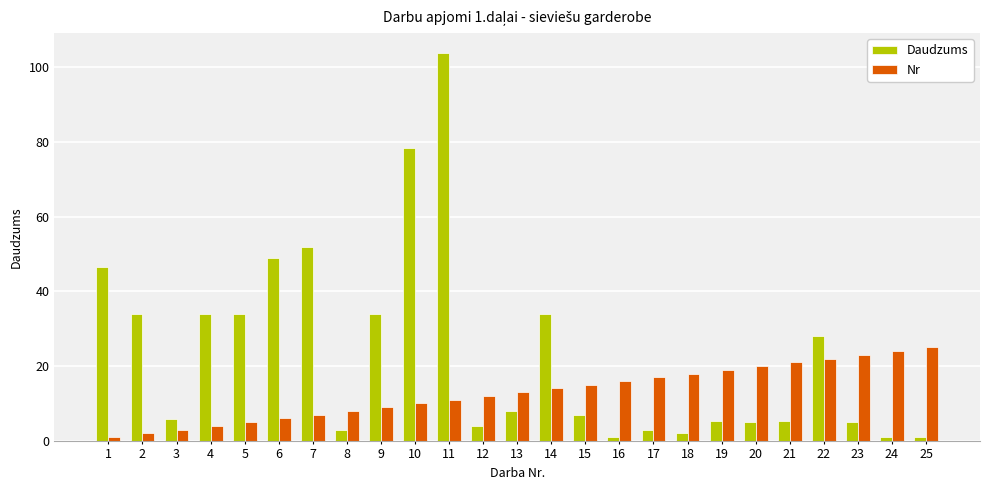

How many values in the Daudzums series are below 7?

12